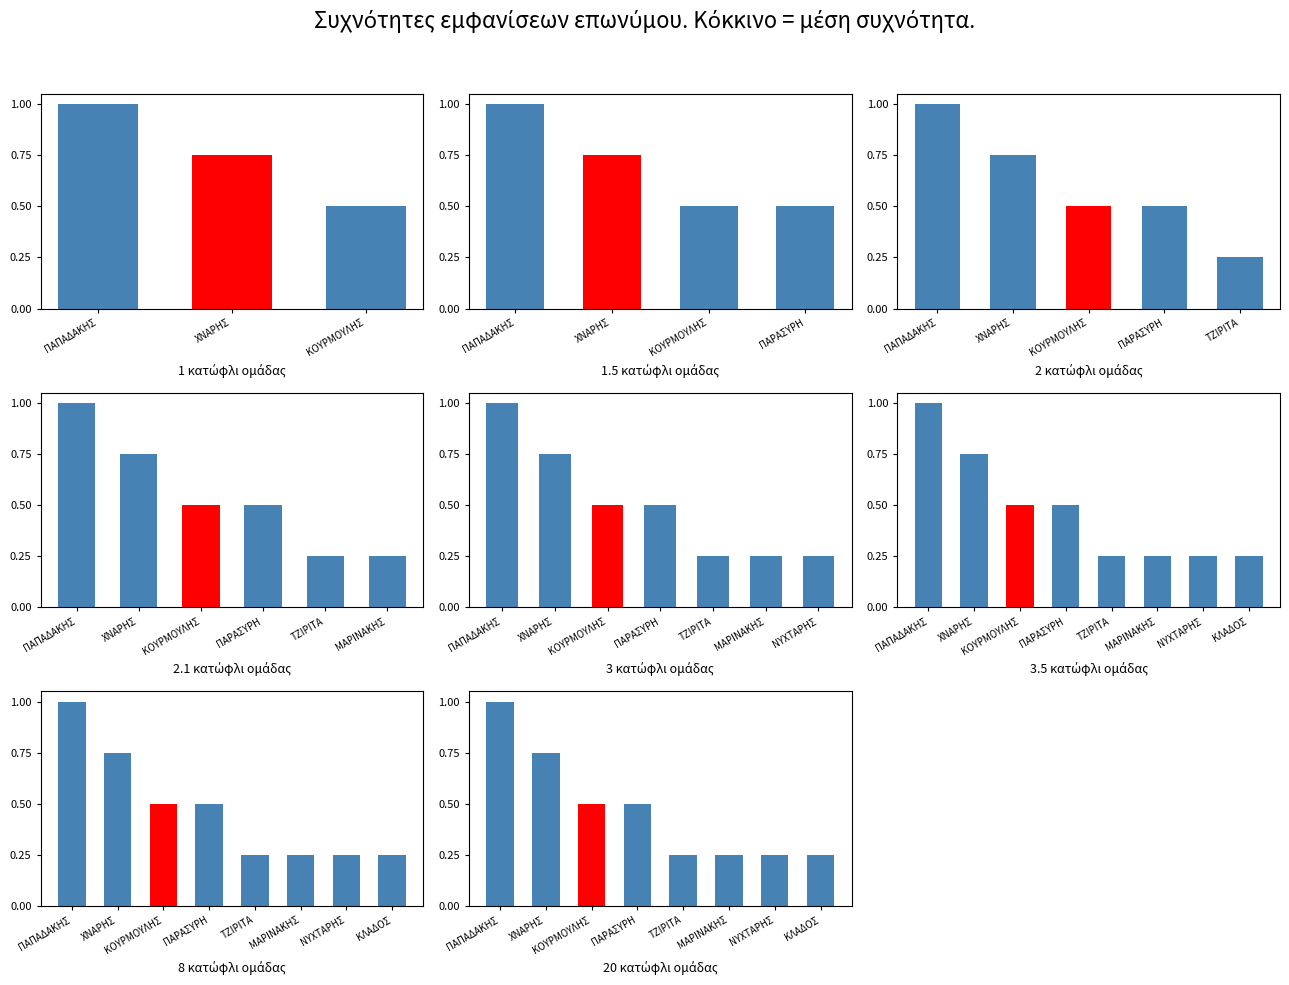

Does the chart contain stacked bars?

No